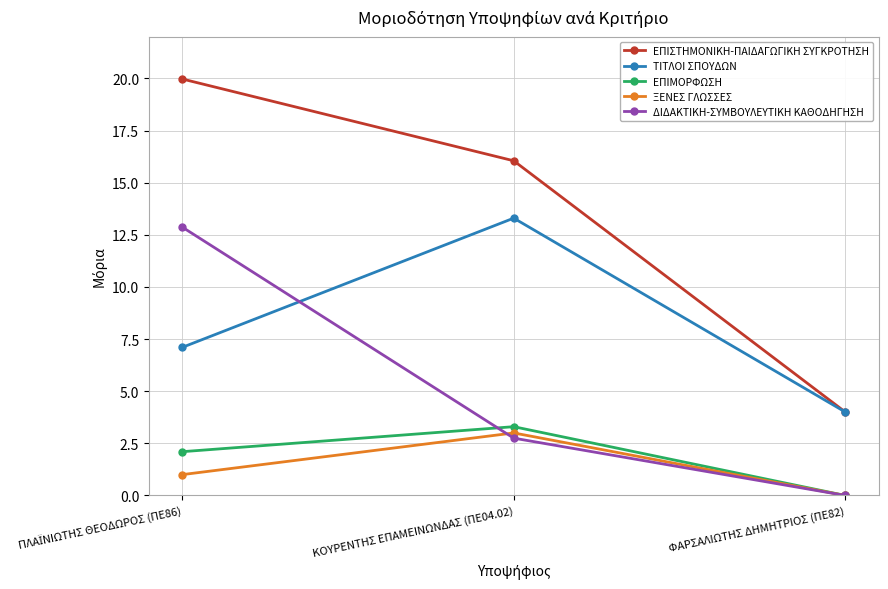

How many data points in ΔΙΔΑΚΤΙΚΗ-ΣΥΜΒΟΥΛΕΥΤΙΚΗ ΚΑΘΟΔΗΓΗΣΗ are less than 2?

1